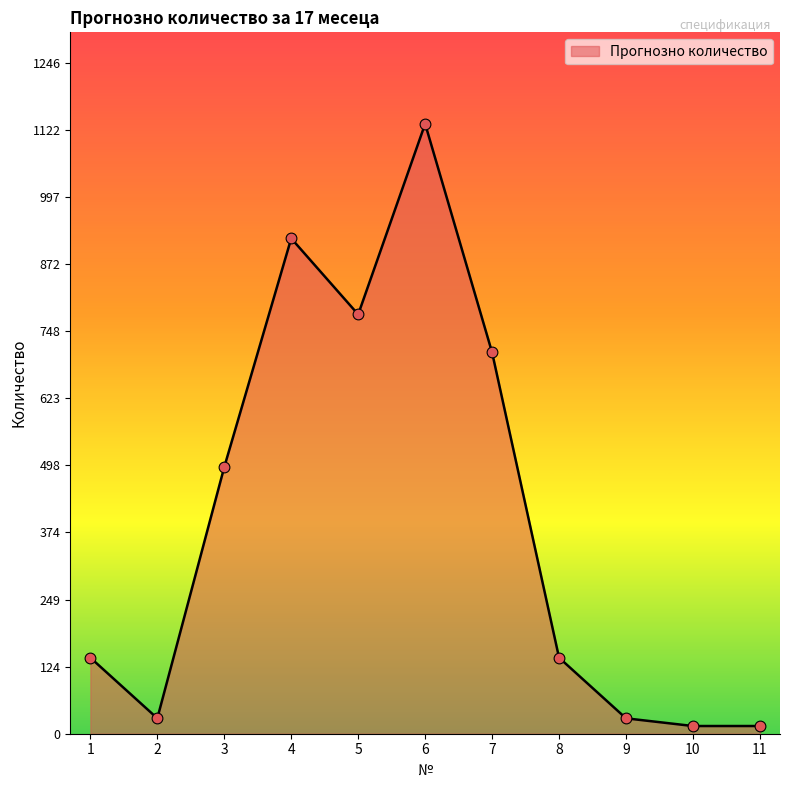

Which has a higher value, 8 or 11?

8